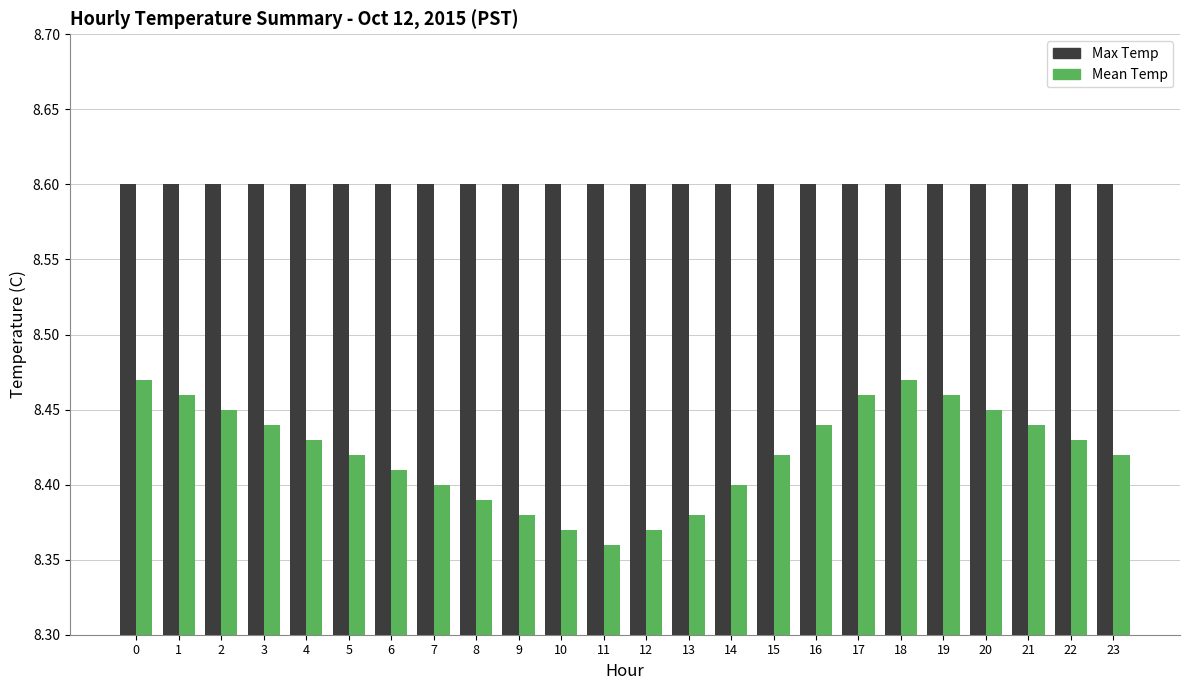

What is the greatest value displayed?

8.6